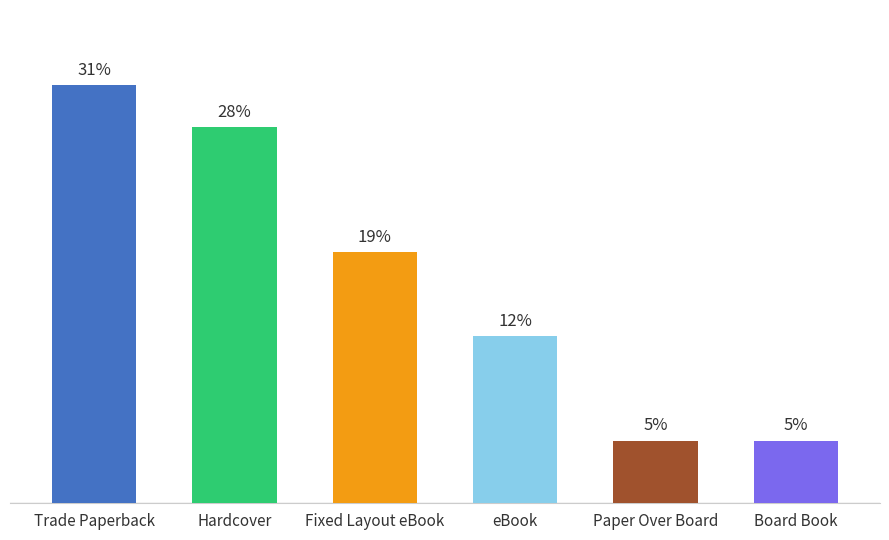

Does the chart contain any negative values?

No